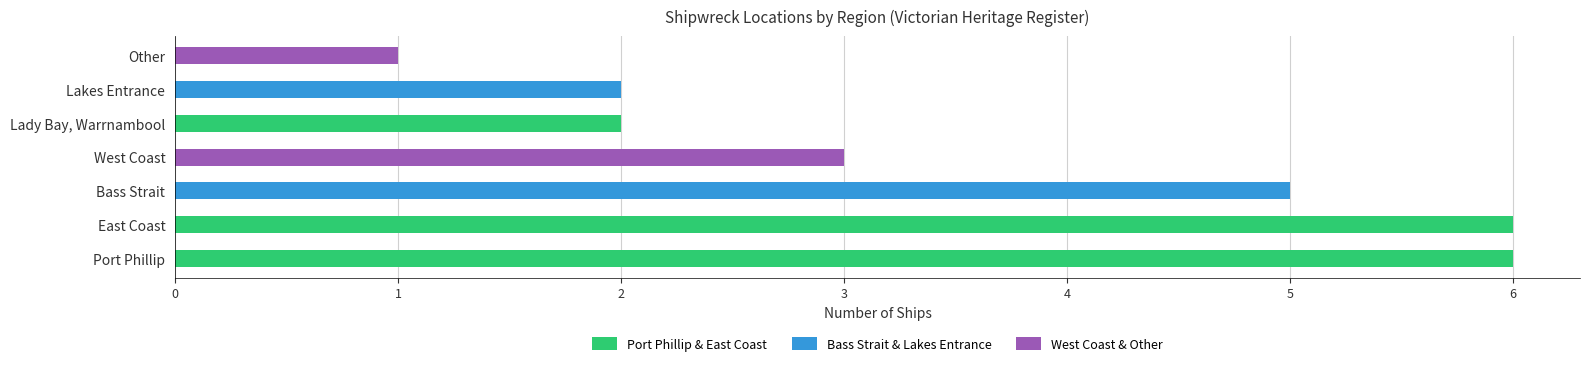

What is the change in value from East Coast to Other?

-5